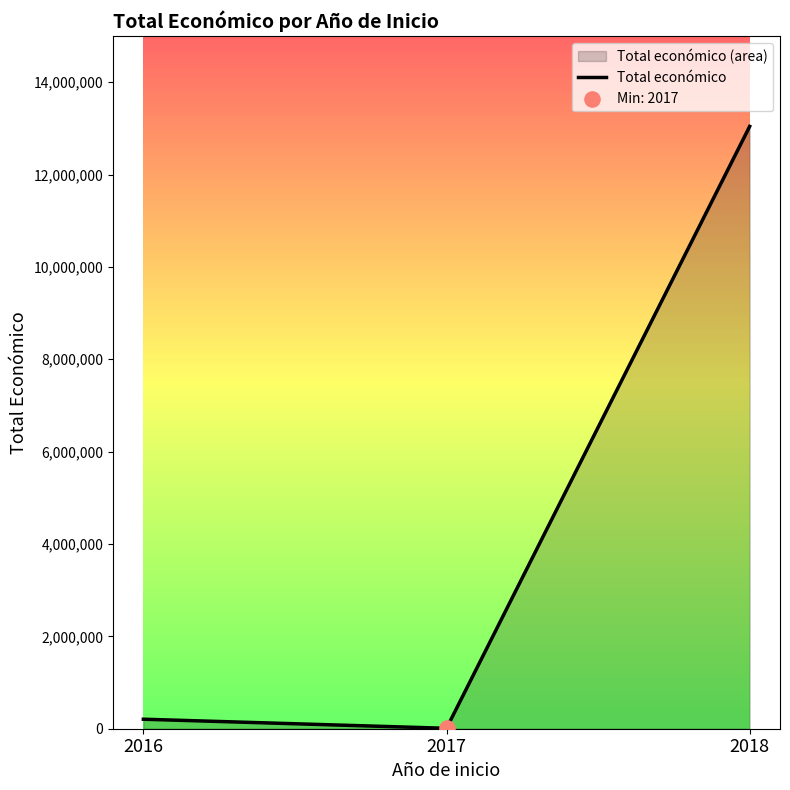

What is the change in value from 2016 to 2018?

+12836799